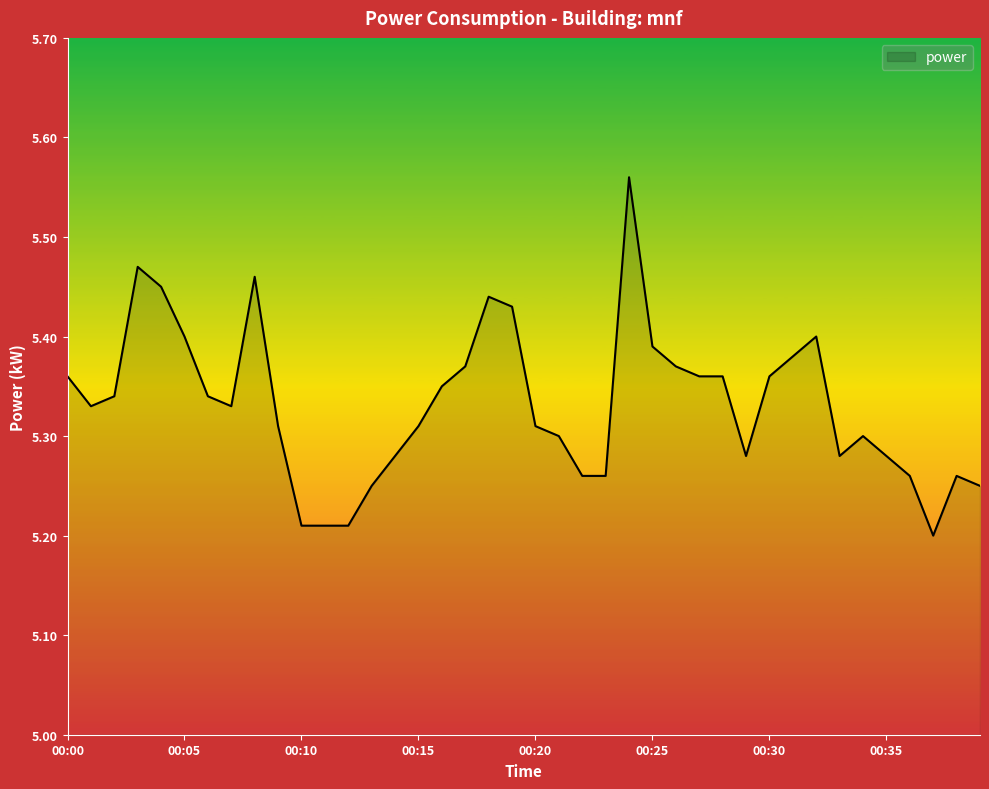

What is the difference between the maximum and minimum values?

0.4